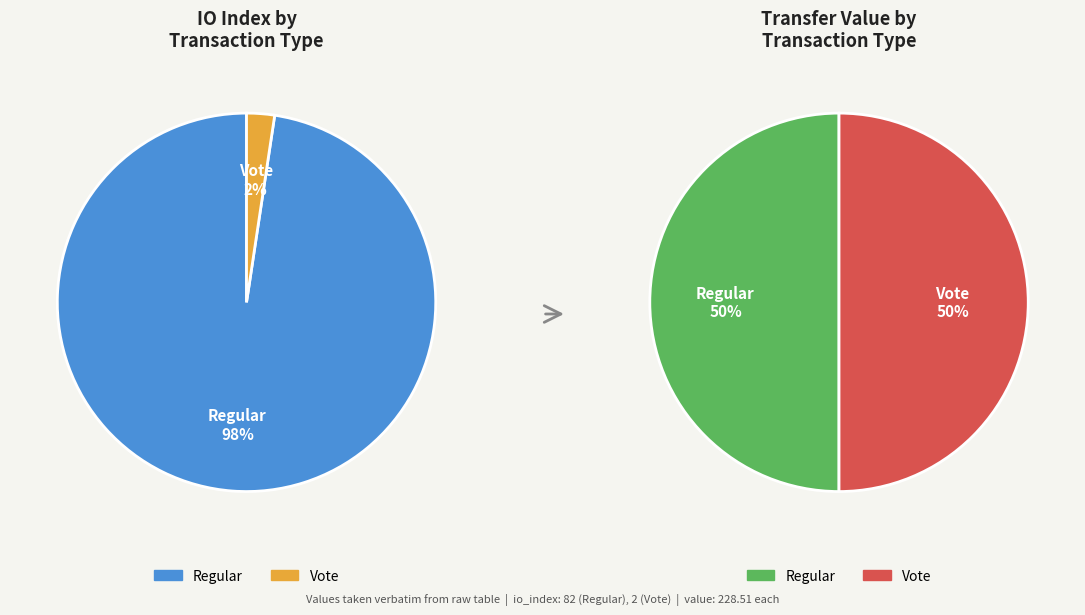

What percentage is the Regular (io_index=82) slice, to the nearest percent?

98%